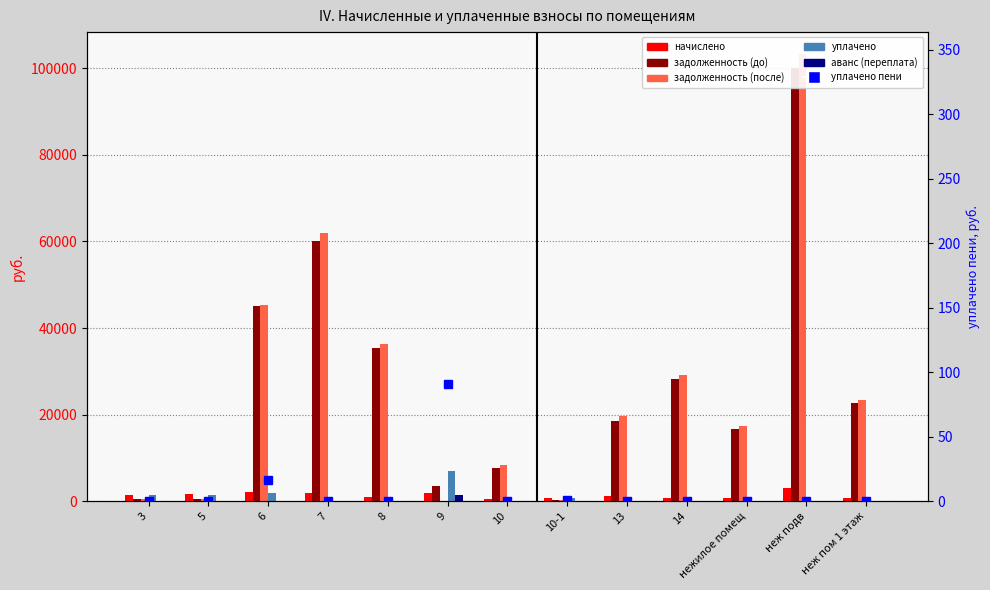

What is the label of the 2nd bar from the right?

неж подв